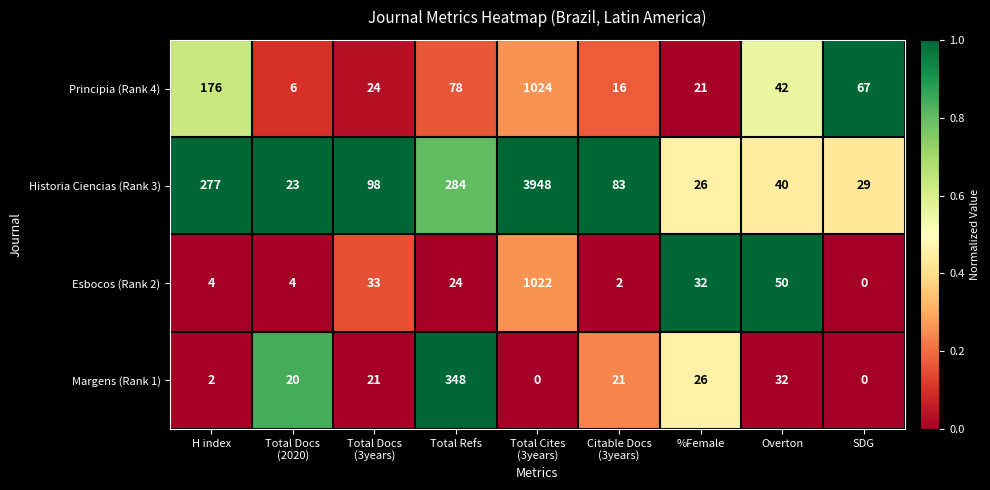

List the series in order of their peak value, lowest first.

Margens (Rank 1), Esbocos (Rank 2), Principia (Rank 4), Historia Ciencias (Rank 3)